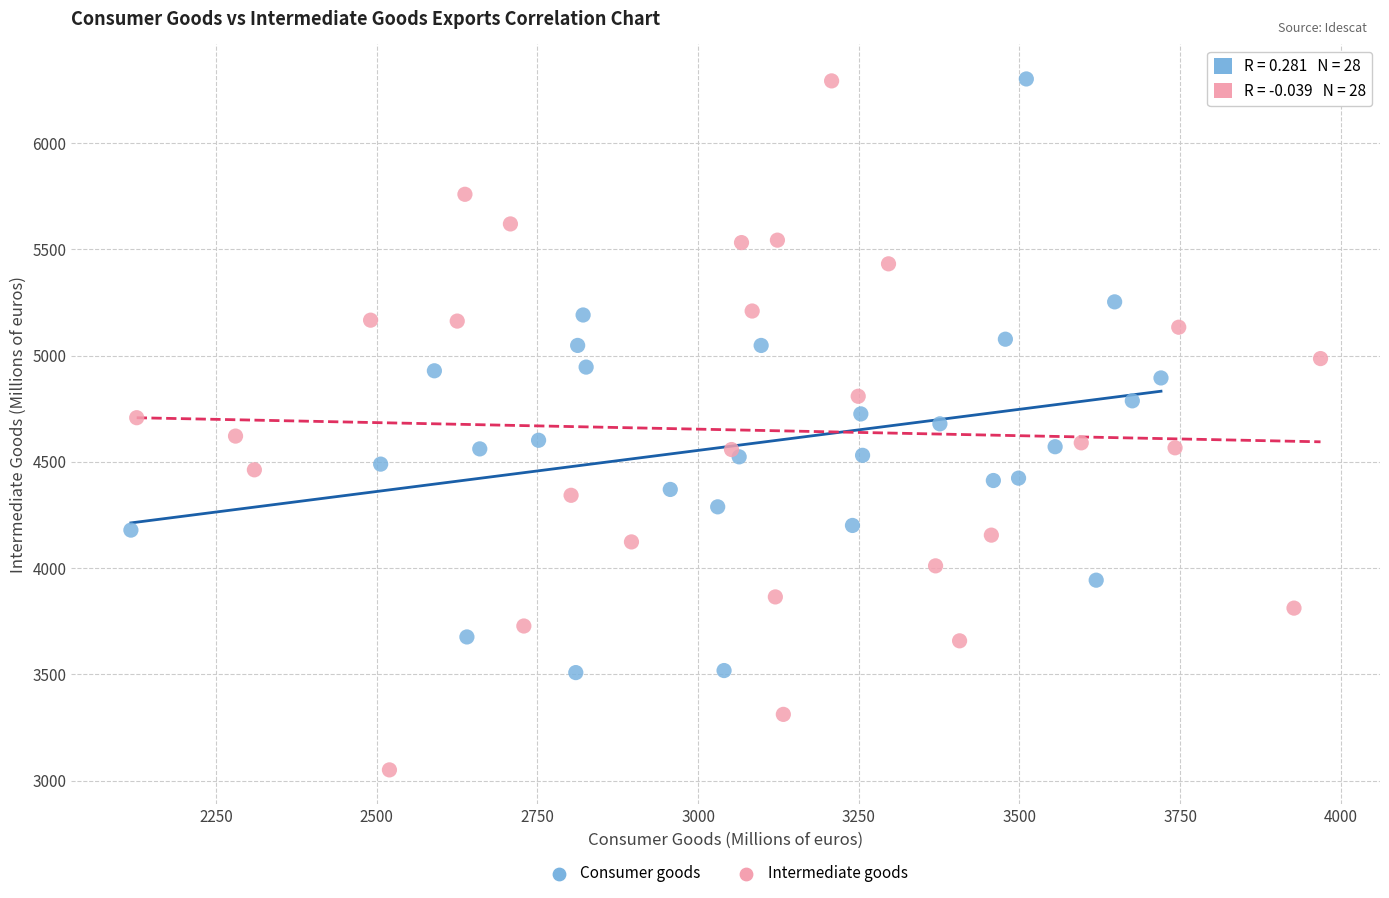

Which series has the widest spread of Y values?

Intermediate goods